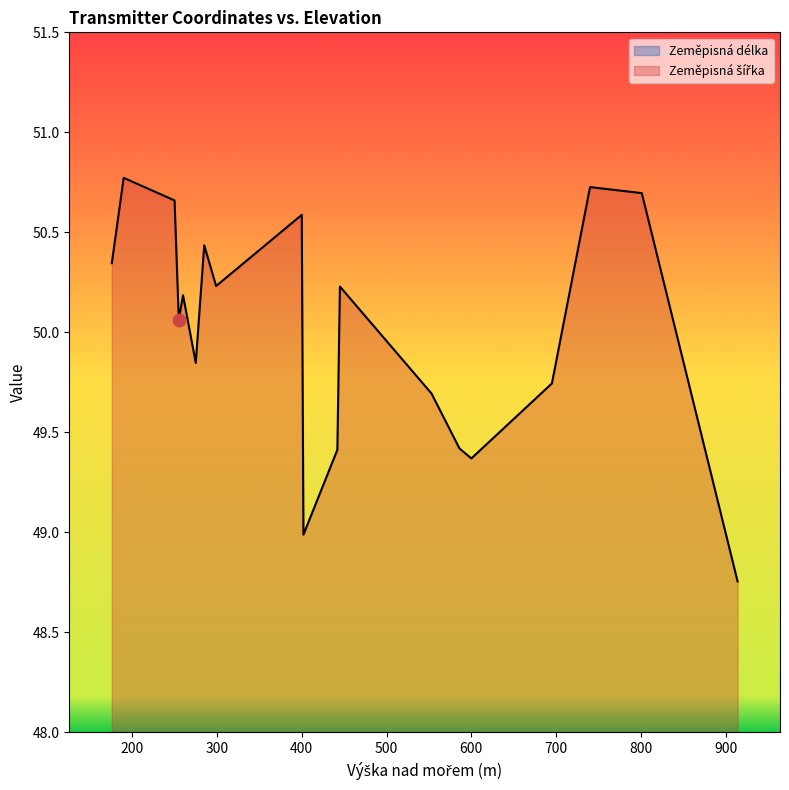

Which series has the largest total across all categories?

Zeměpisná šířka